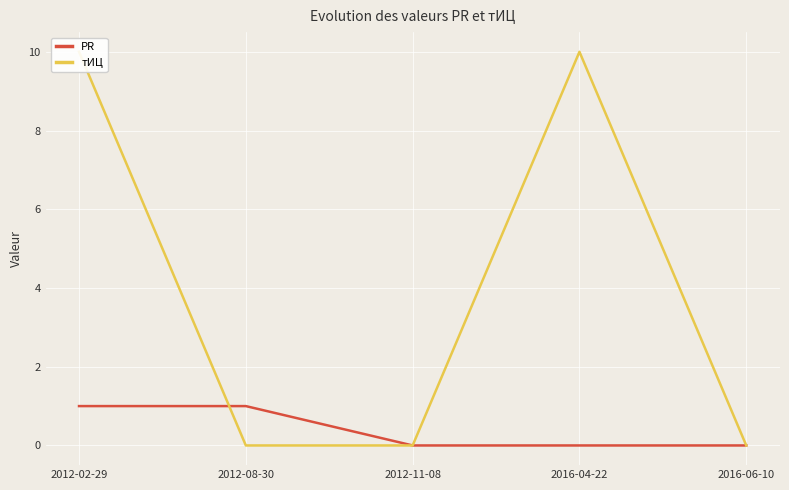

Does the chart display data point markers on the line(s)?

No